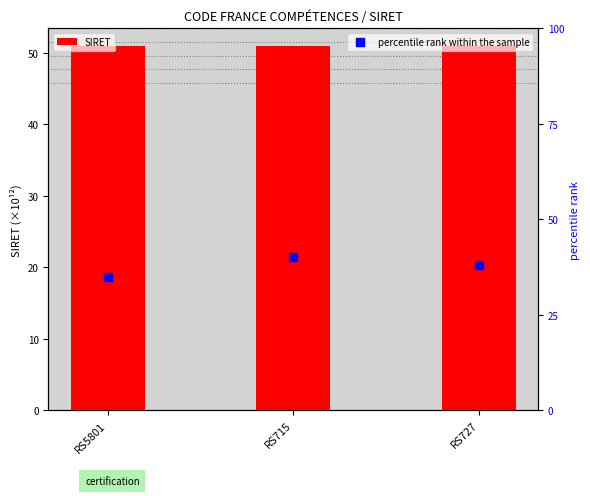

Is the value of percentile rank within the sample at RS5801 greater than the value of SIRET at RS715?

No